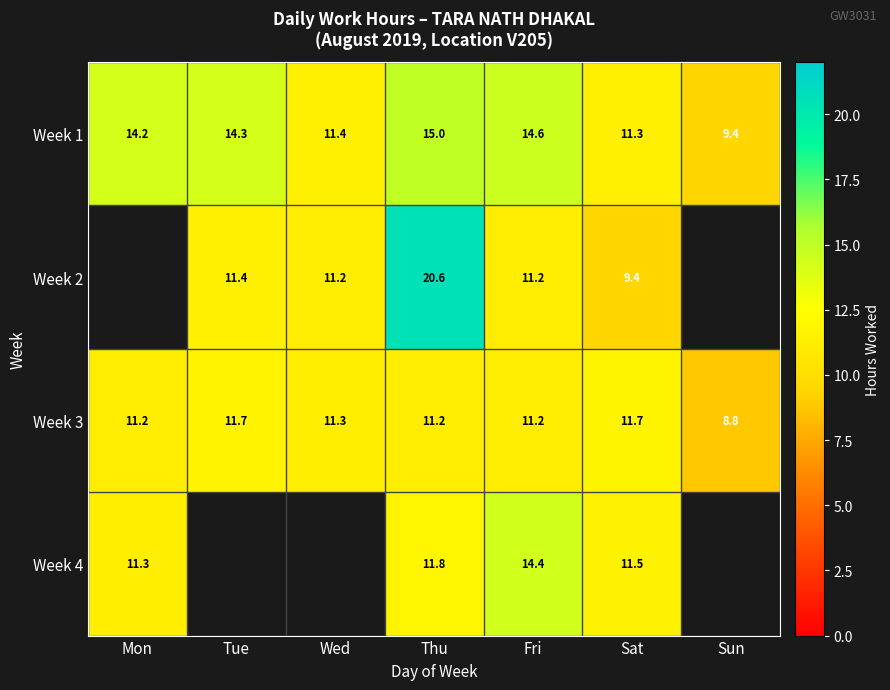

What is the smallest value displayed?

8.8